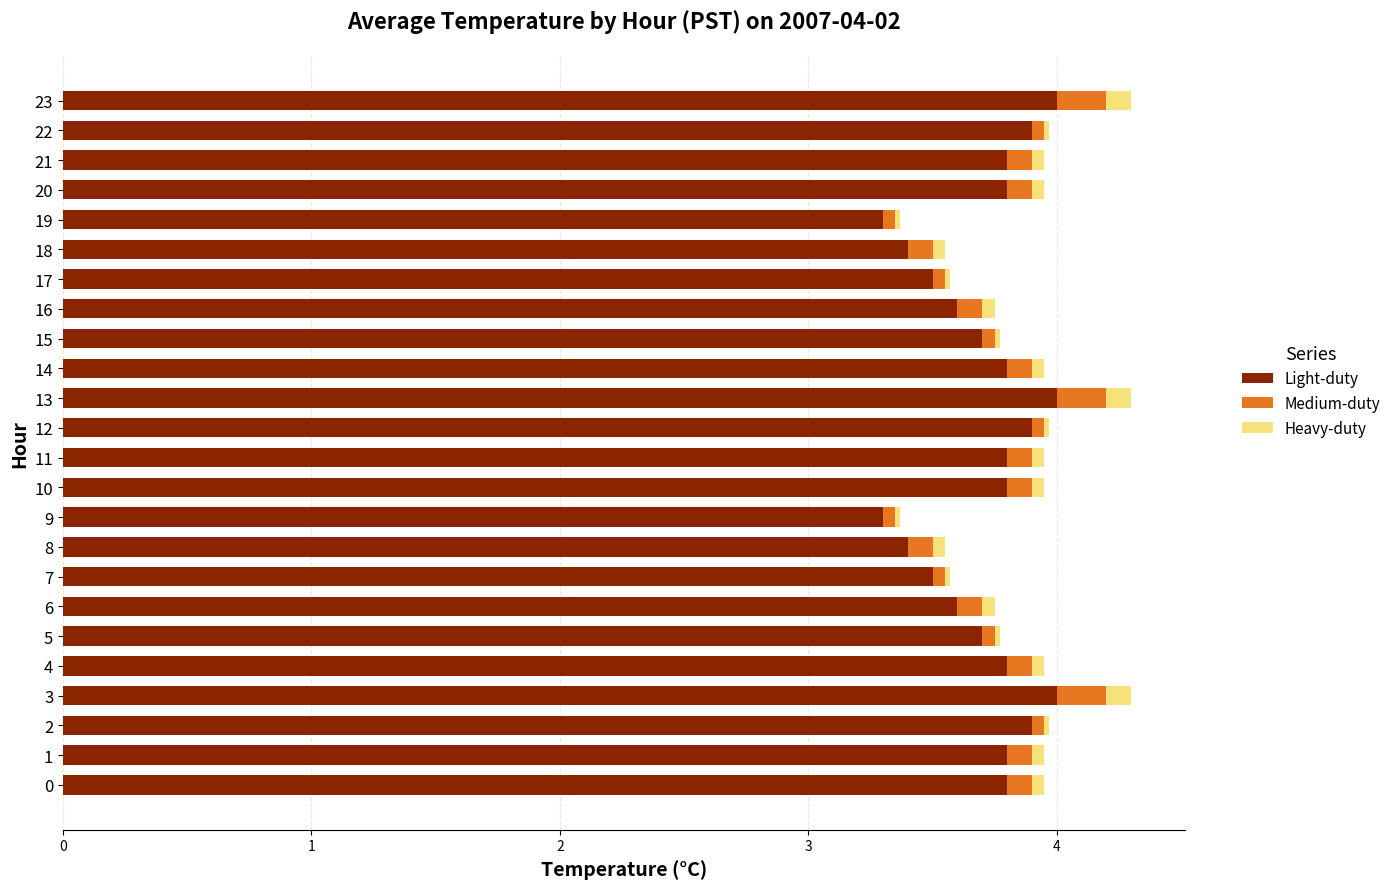

What is the minimum value for Light-duty?

3.3